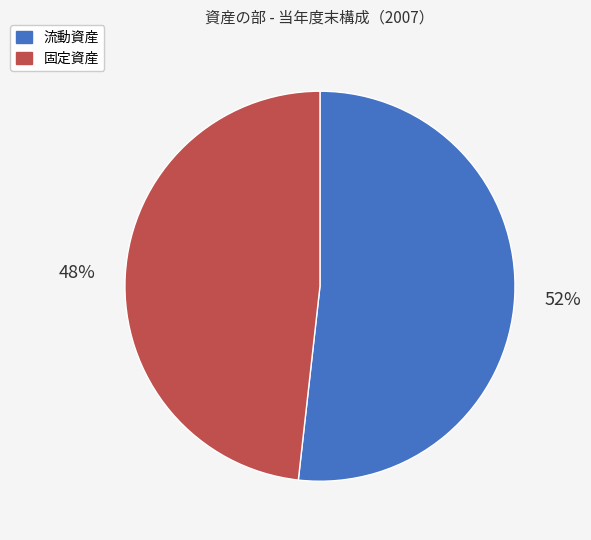

True or false: 流動資産 accounts for 52% of the total.

True